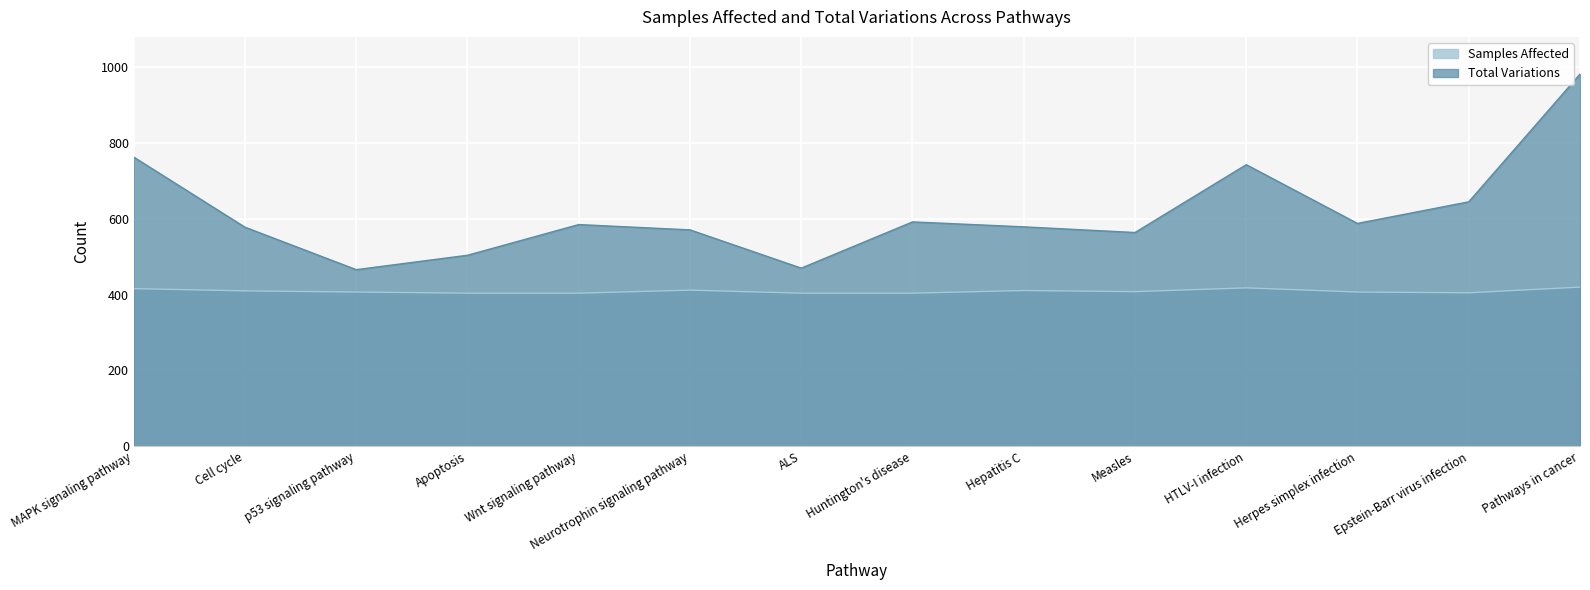

What is the label of the 11th point from the right?

Apoptosis